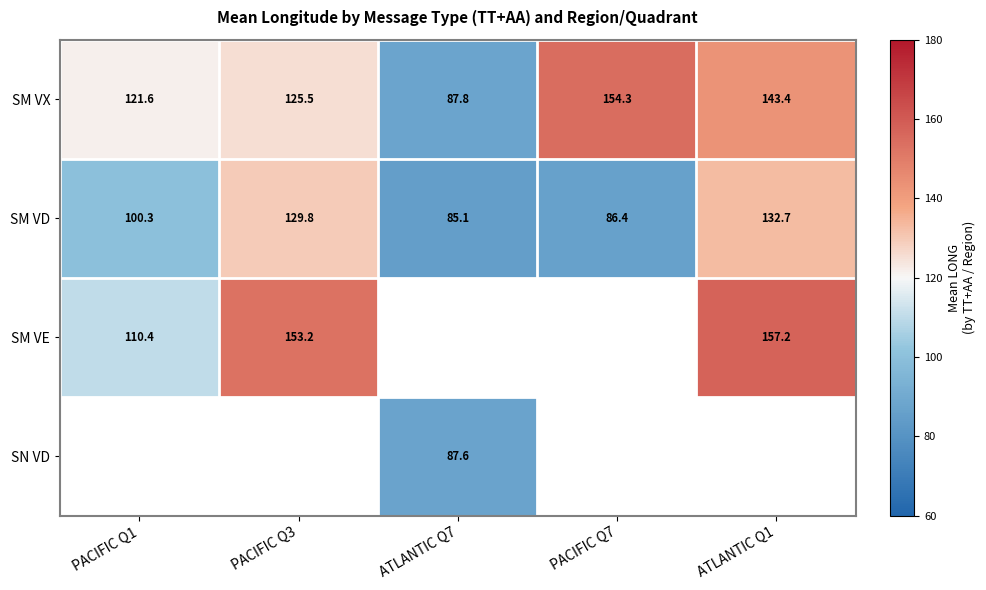

Is it true that SM VD equals 86.4 at PACIFIC Q7?

True